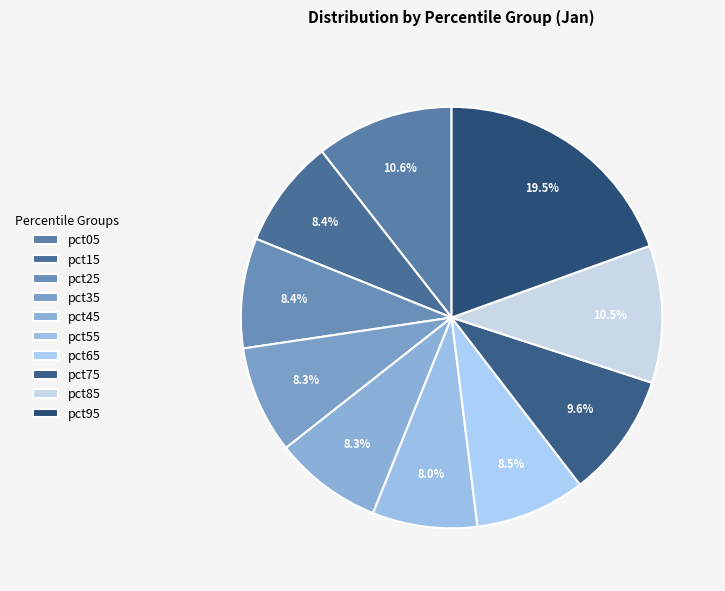

Is there any slice that represents more than half of the pie?

No